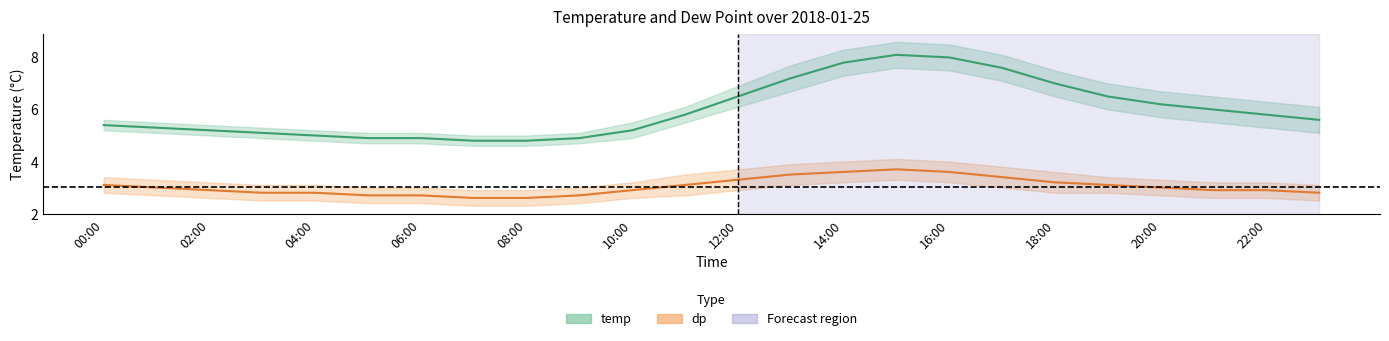

Is it true that dp_lower equals 4.9 at 00:00?

False